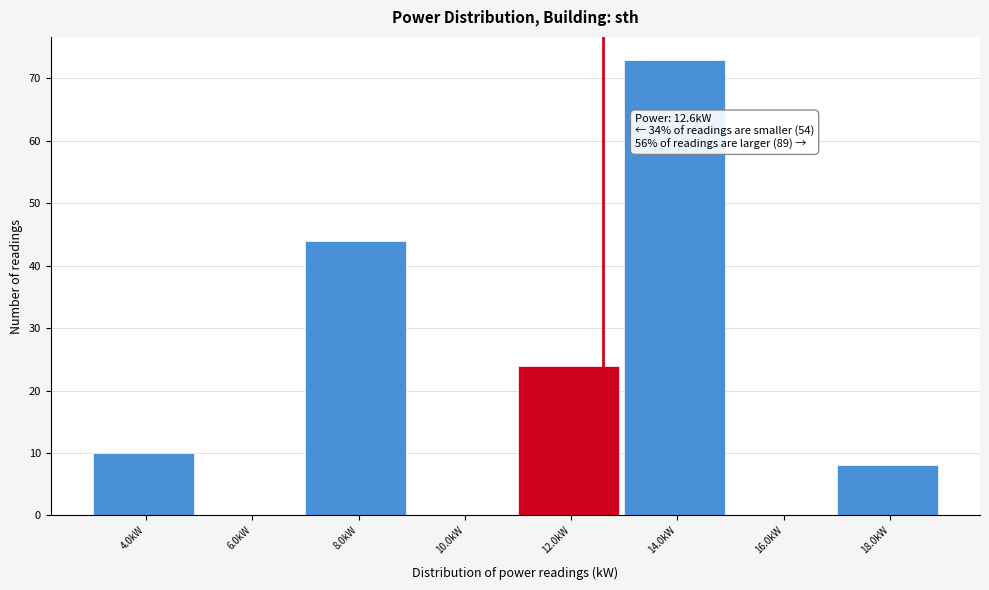

Over which range of the x-axis is the bar tallest?

13 to 15